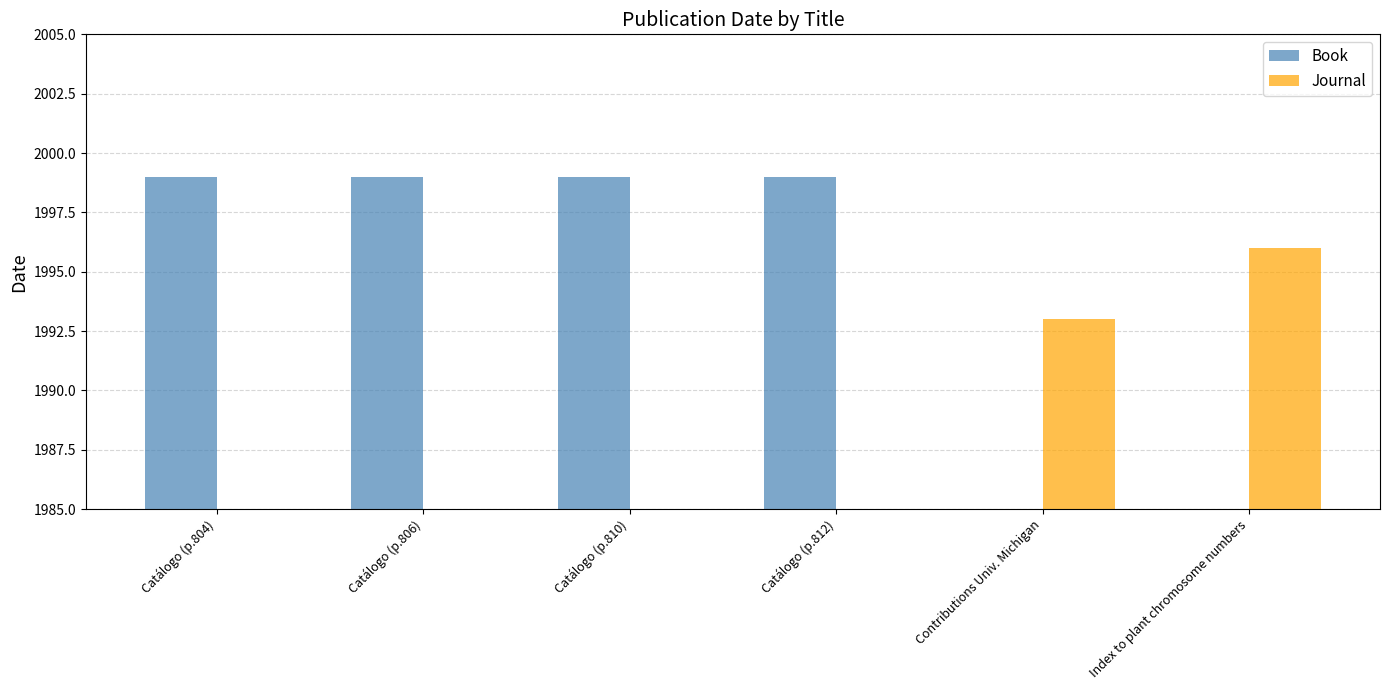

Reading left to right, what are all the values shown in this chart?

Book: 1999	1999	1999	1999	0	0
Journal: 0	0	0	0	1993	1996